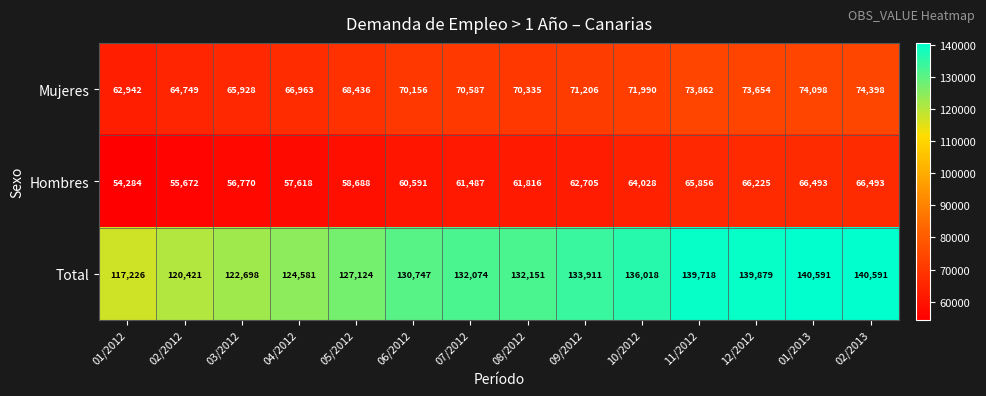

Which series changed the most between 02/2012 and 11/2012?

Total